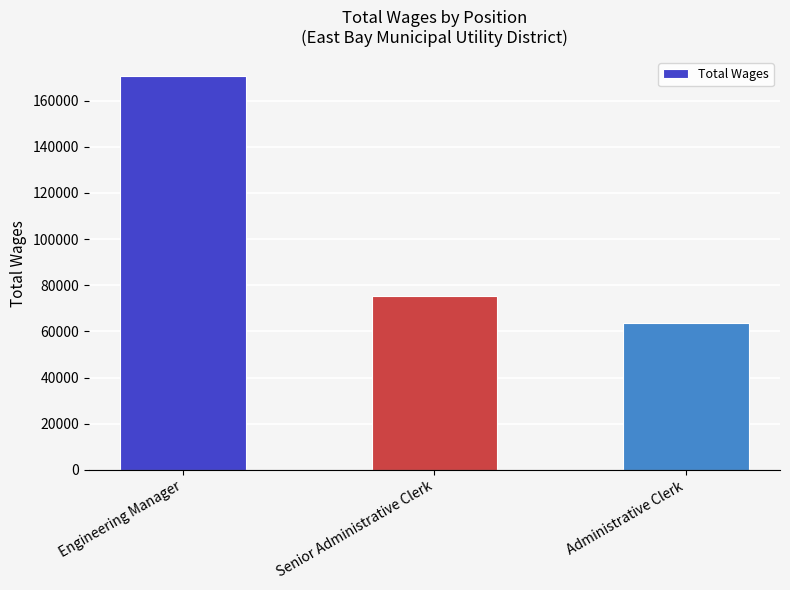

Reading left to right, transcribe all the data shown in this chart.

170529	75330	63570